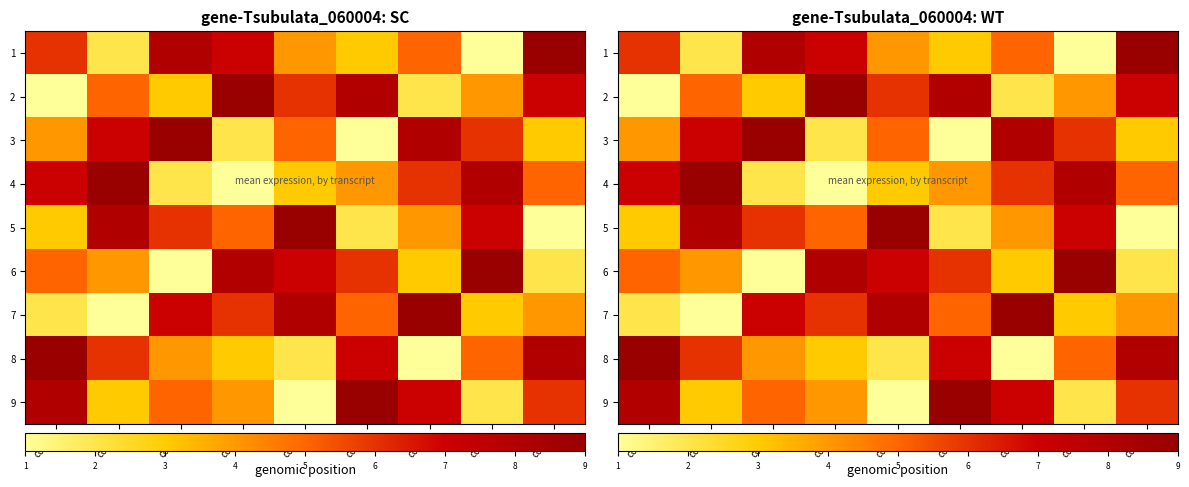

Between col_5 and col_8, which series saw the biggest shift?

4